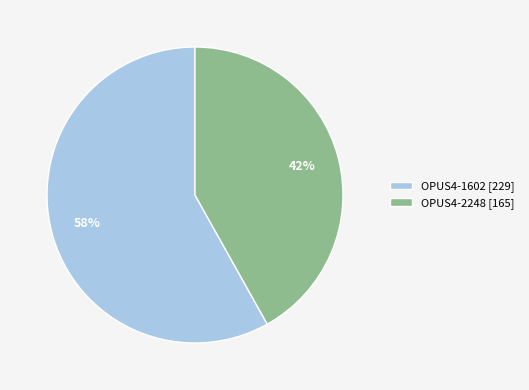

Is there a majority slice in this chart?

Yes